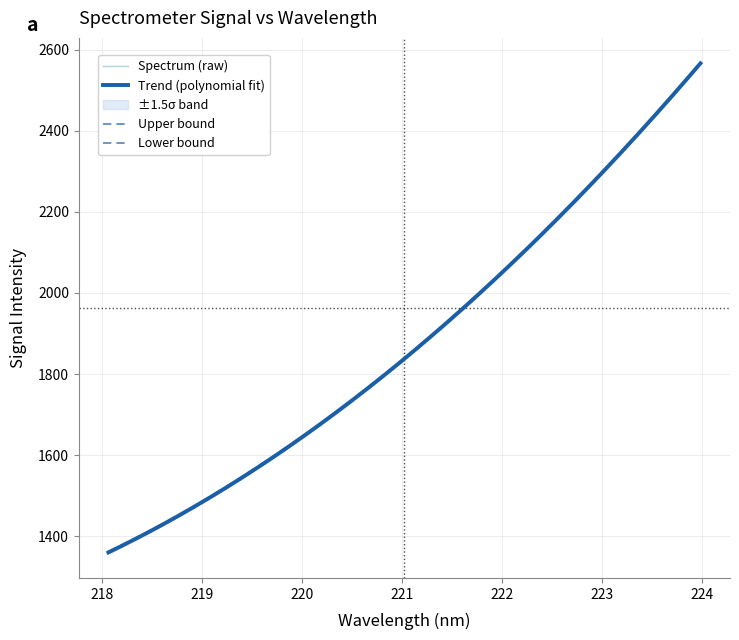

What is the maximum value shown in the chart?

2567.9